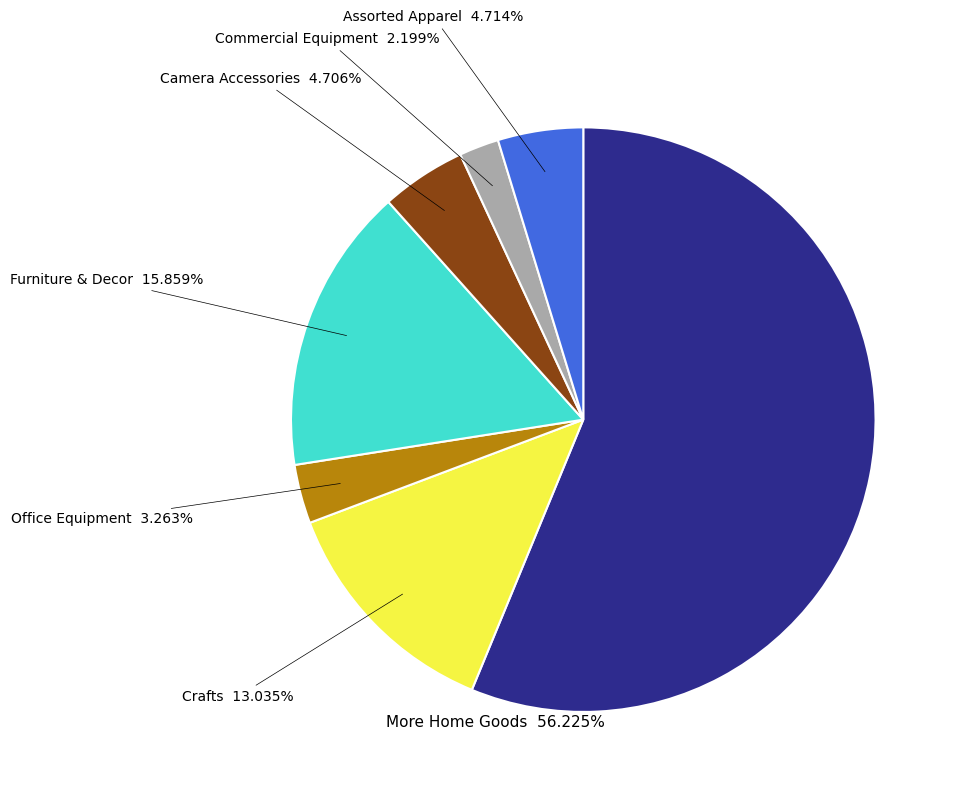

To the nearest percent, what is the combined percentage of Furniture & Decor and More Home Goods?

72%